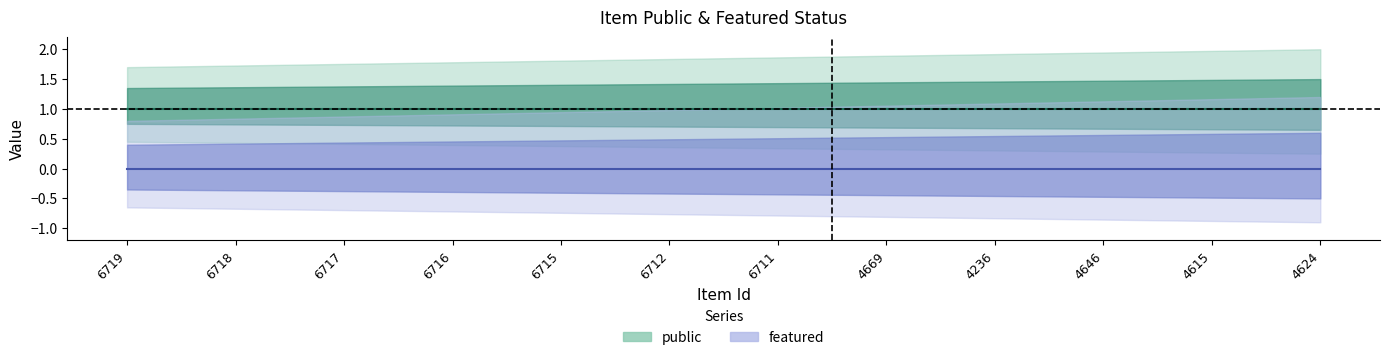

True or false: featured and public intersect in this chart.

False